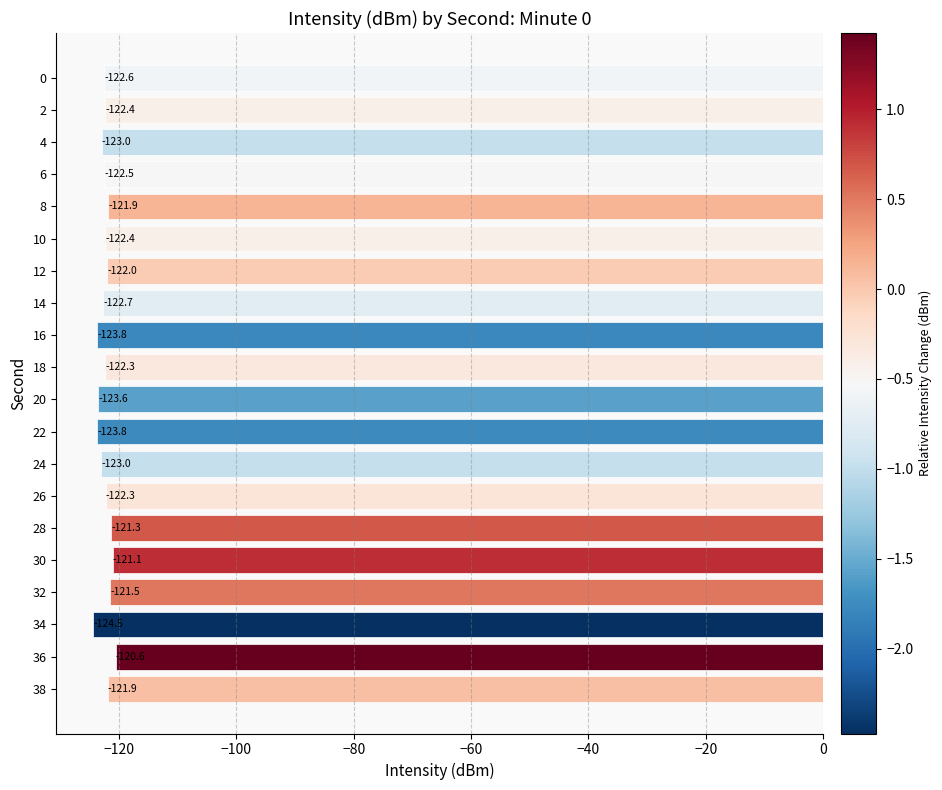

Does the chart contain any negative values?

Yes